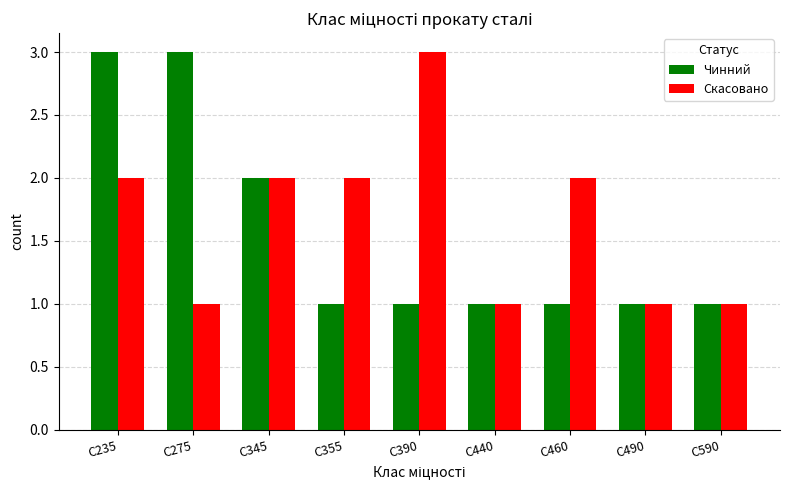

What is the approximate value of Скасовано at С235?

2